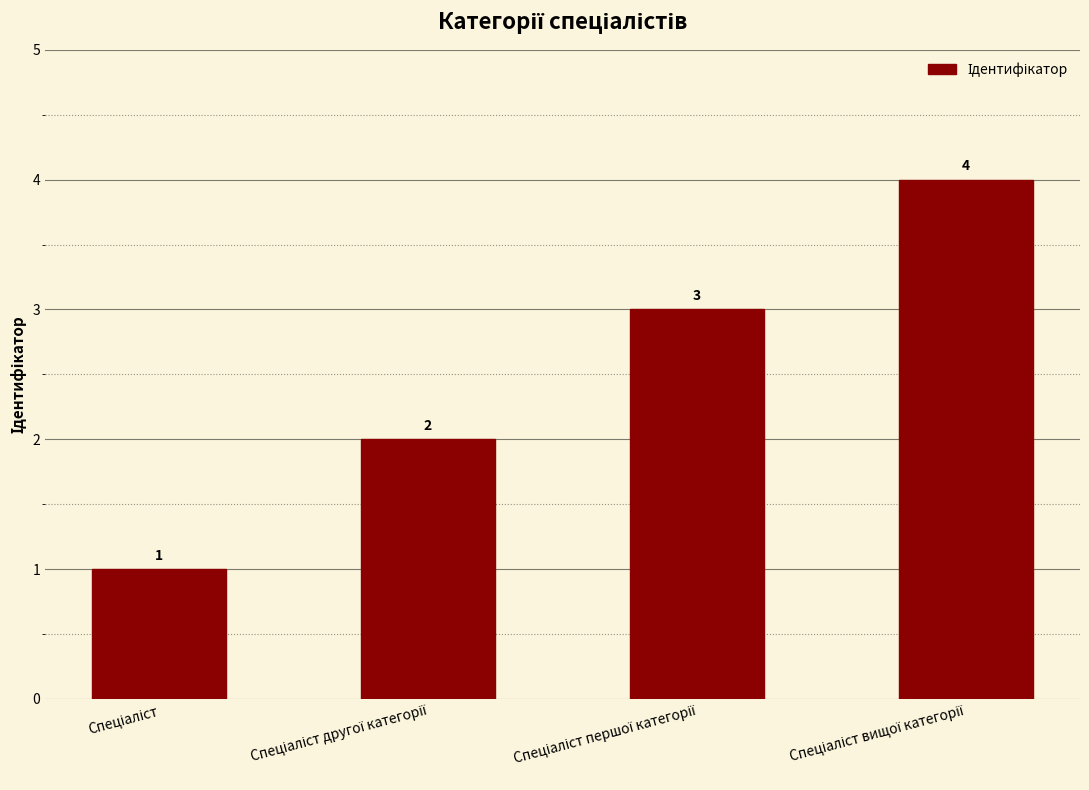

How many distinct data groups are displayed?

1